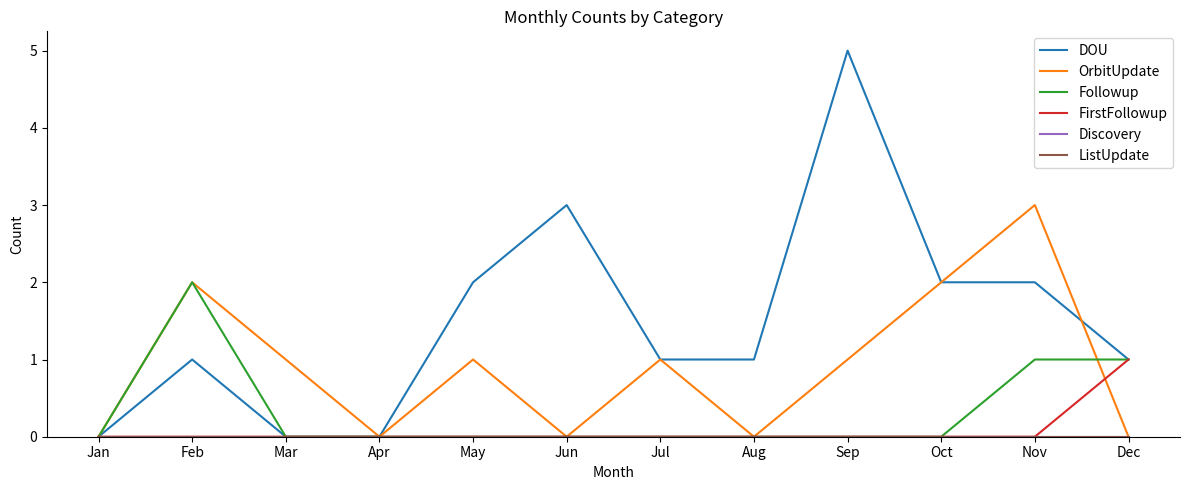

Reading right to left, what are all the values shown in this chart?

DOU: 1	2	2	5	1	1	3	2	0	0	1	0
OrbitUpdate: 0	3	2	1	0	1	0	1	0	1	2	0
Followup: 1	1	0	0	0	0	0	0	0	0	2	0
FirstFollowup: 1	0	0	0	0	0	0	0	0	0	0	0
Discovery: 0	0	0	0	0	0	0	0	0	0	0	0
ListUpdate: 0	0	0	0	0	0	0	0	0	0	0	0